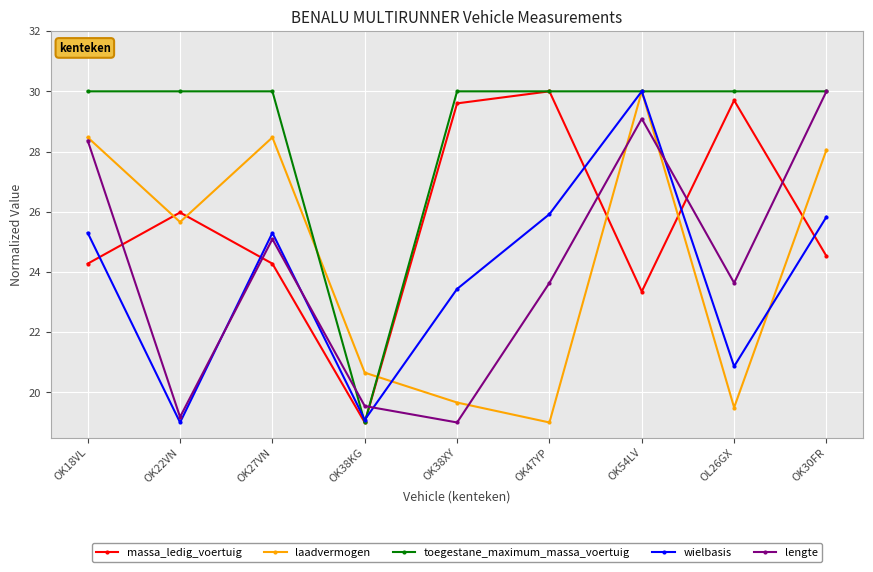

What is the spread (max minus min) of values at OK47YP?

11.0